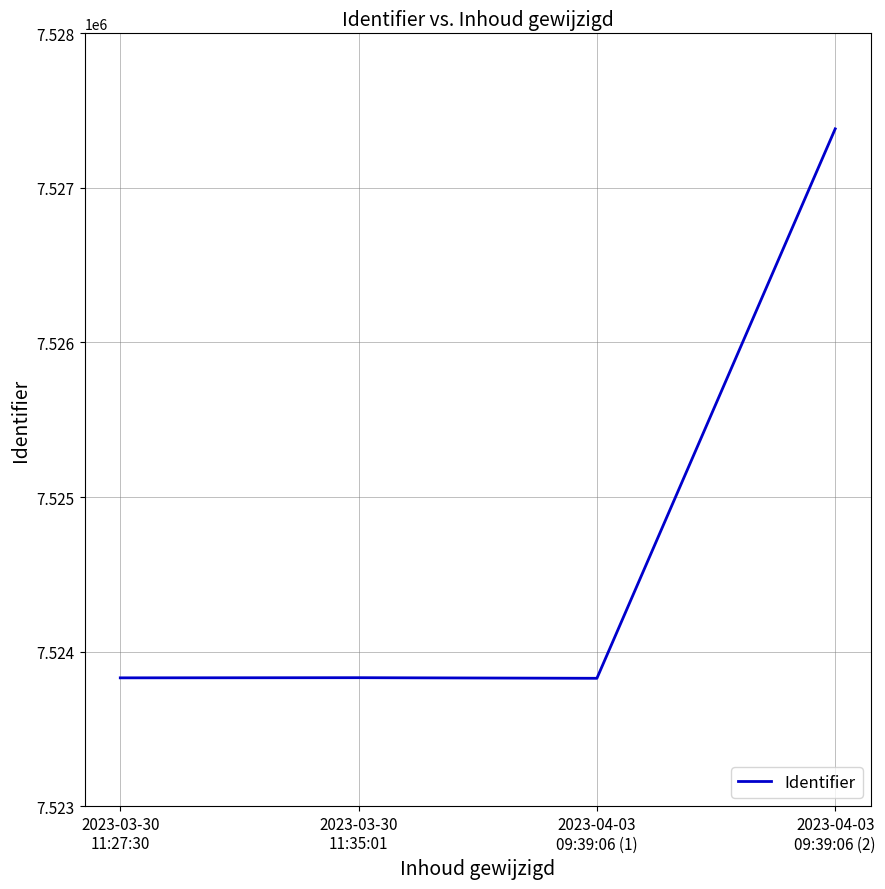

The value at 2023-04-03
09:39:06 (2) is 2791371. True or false?

False